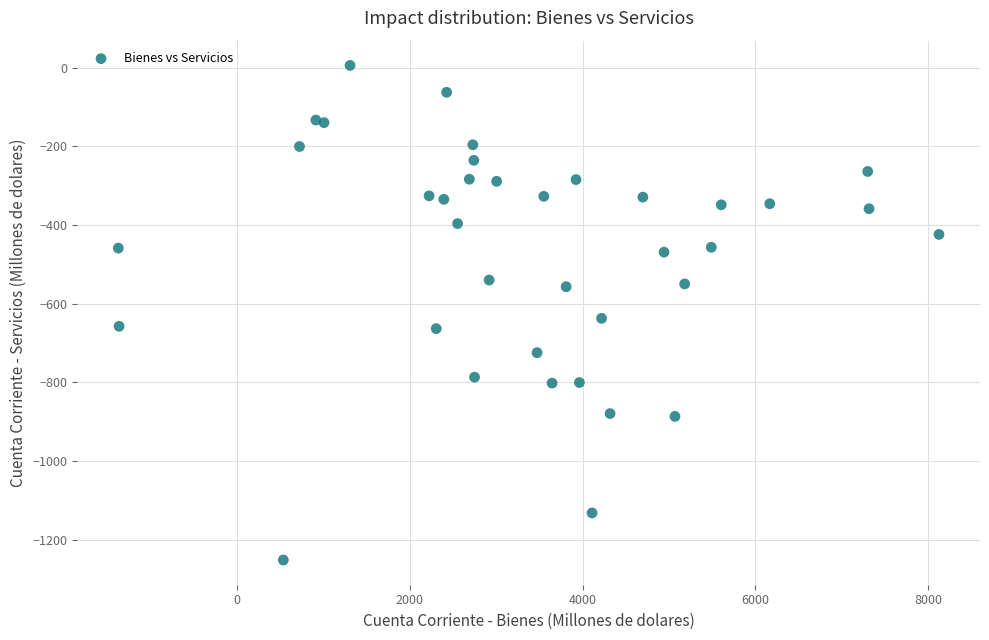

What Y value in the scatter plot is closest to -622?

-637.1